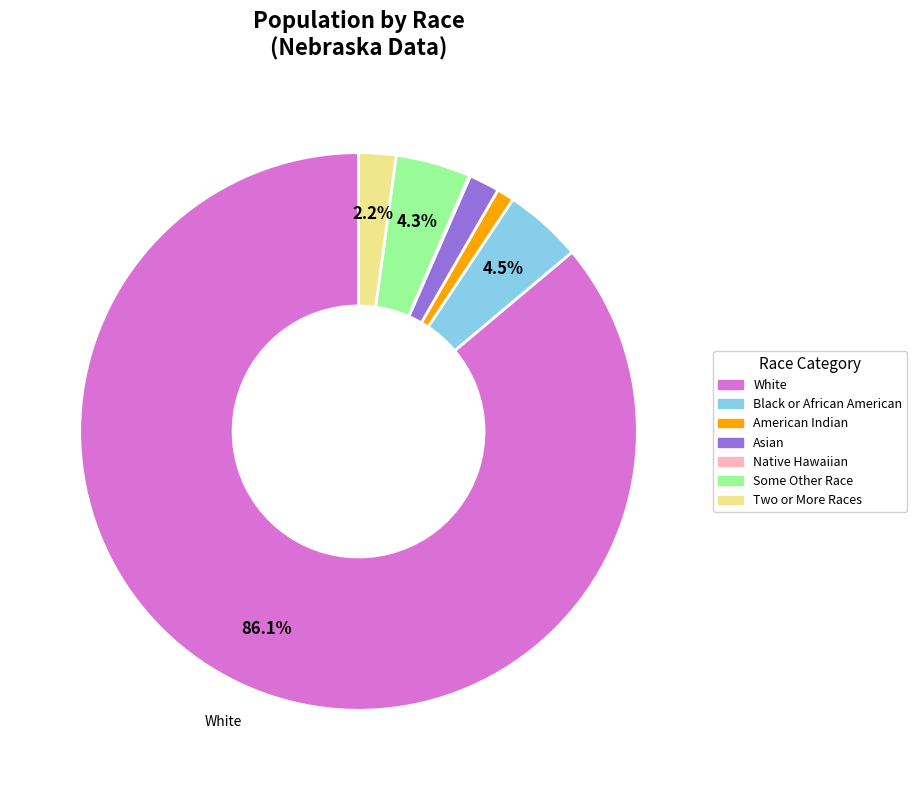

Is there a majority slice in this chart?

Yes